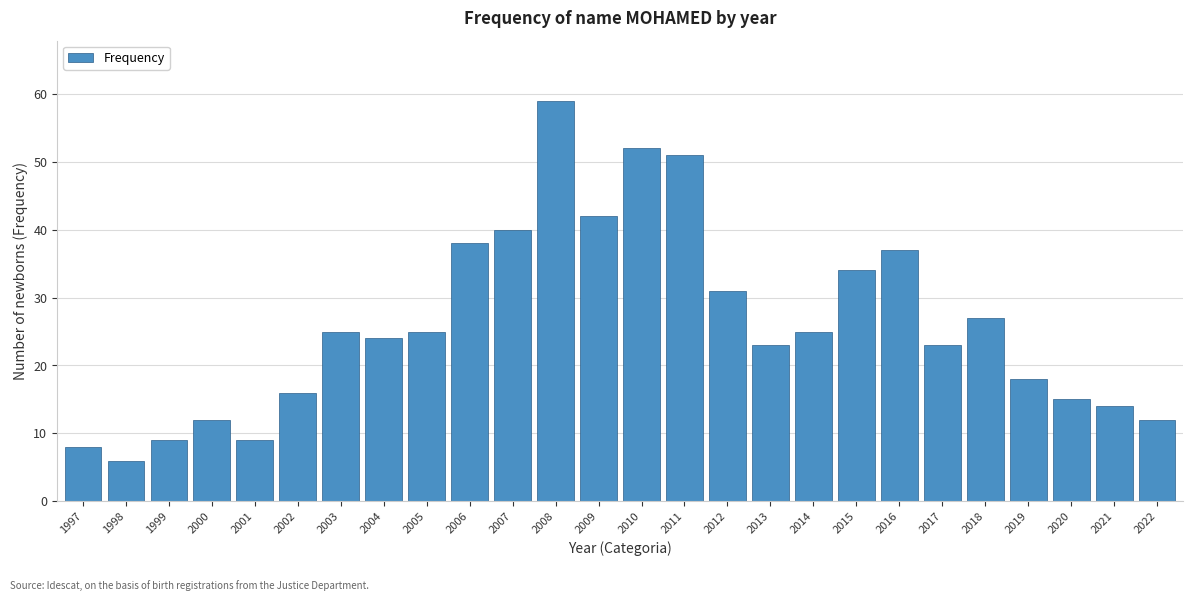

Reading left to right, extract all data points from this chart.

8	6	9	12	9	16	25	24	25	38	40	59	42	52	51	31	23	25	34	37	23	27	18	15	14	12